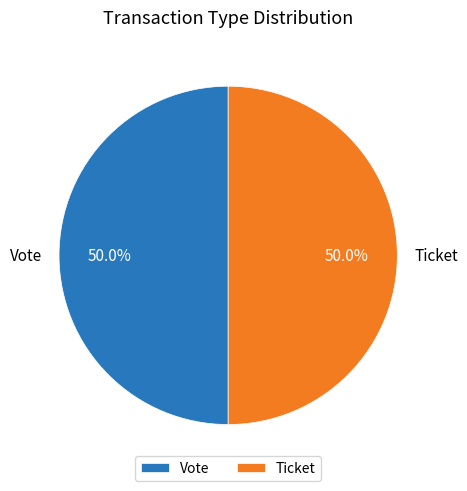

How much of the chart is everything except Ticket?

50.0%